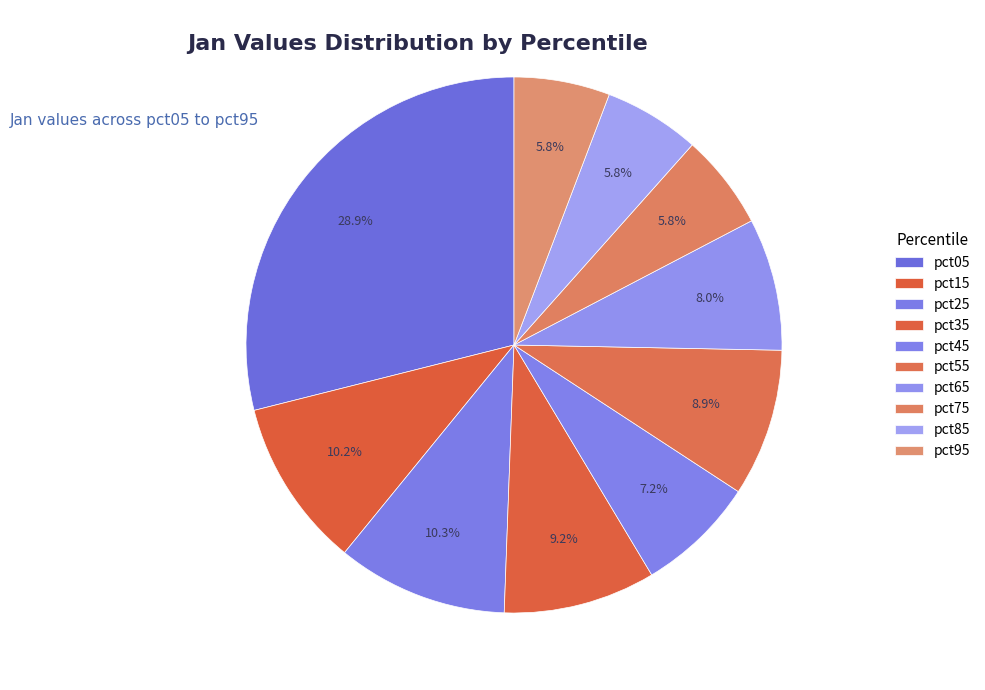

Rank the categories by value from highest to lowest.

pct05, pct25, pct15, pct35, pct55, pct65, pct45, pct85, pct95, pct75